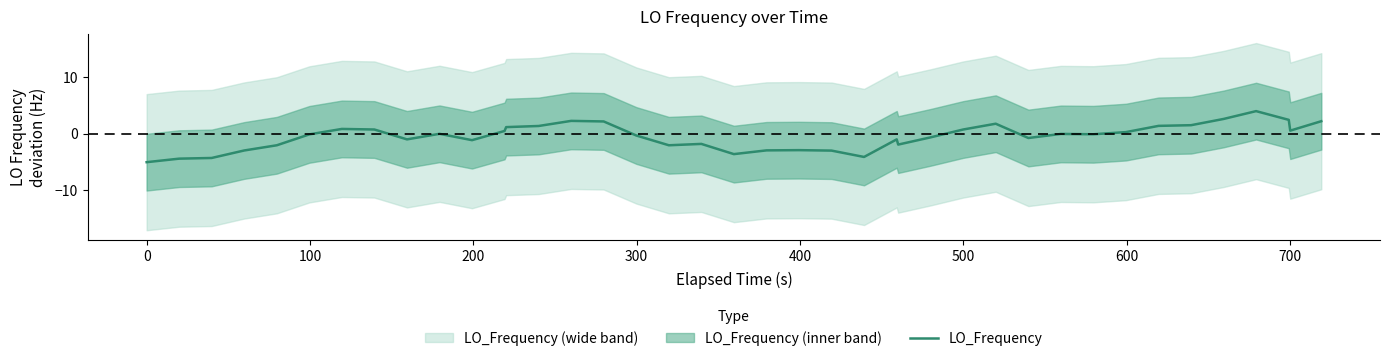

What is the minimum value for LO_Frequency?

-5.0